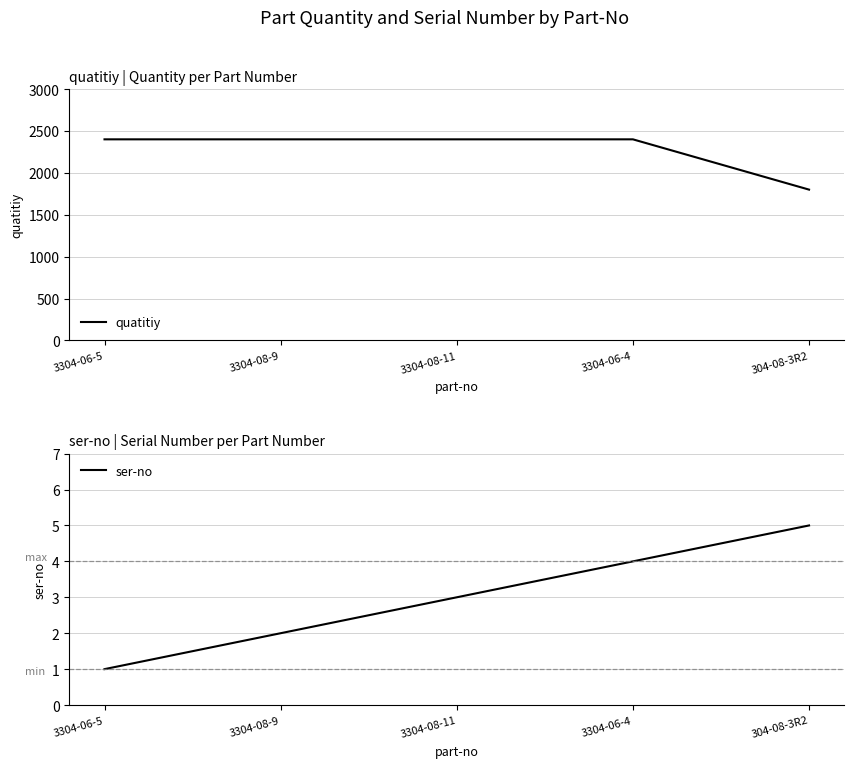

True or false: quatitiy has more than 2 interior local peaks.

False